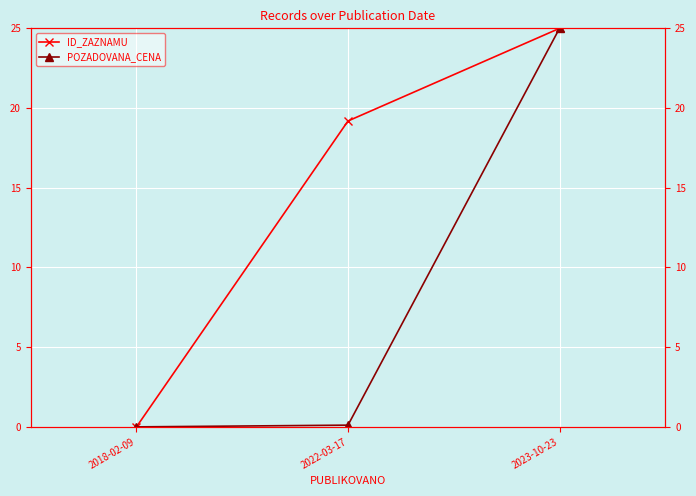

What is the label of the 1st point from the right?

2023-10-23